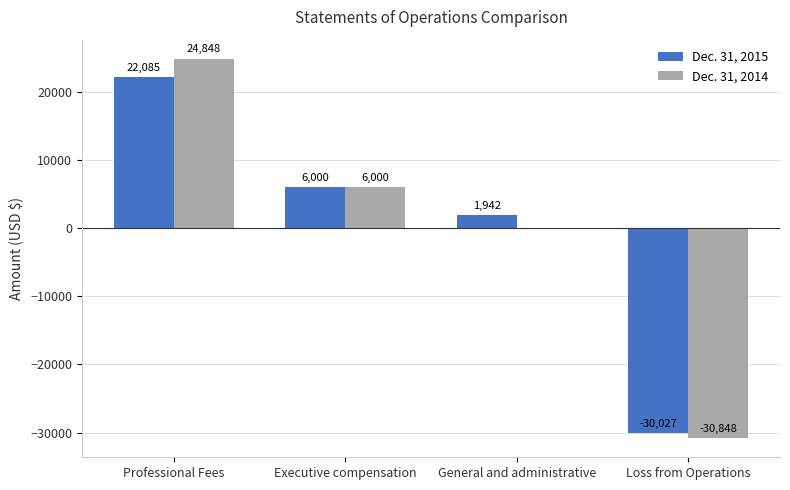

How many distinct data groups are displayed?

2